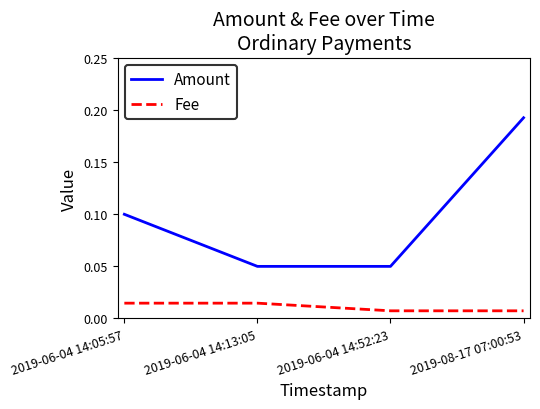

True or false: Fee and Amount cross at least once.

False